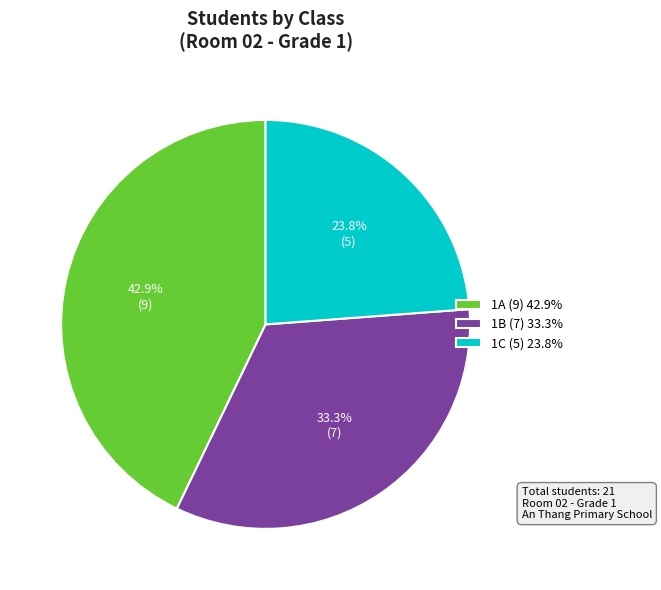

Count the number of slices in the pie.

3